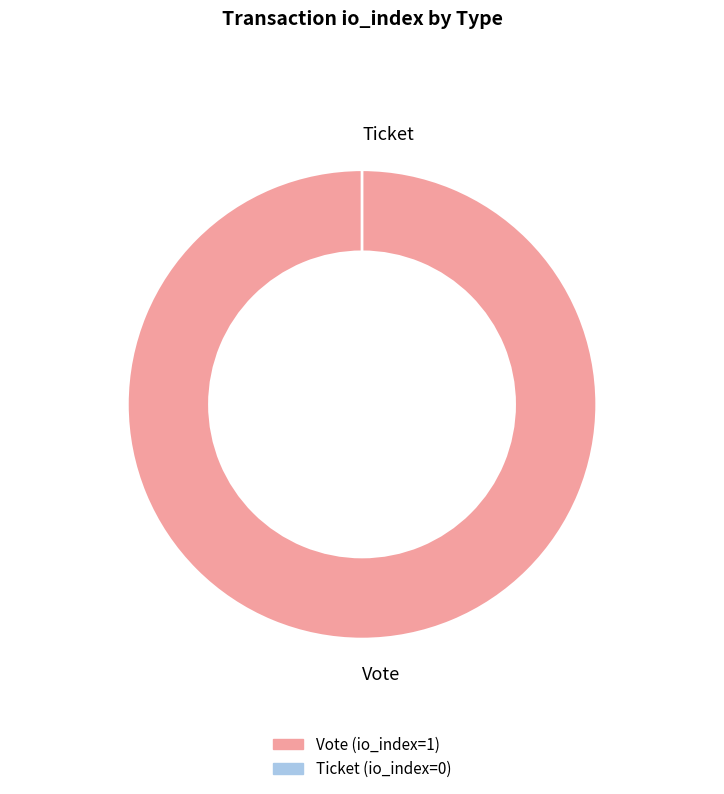

To the nearest percent, what is the combined percentage of Vote and Ticket?

100%